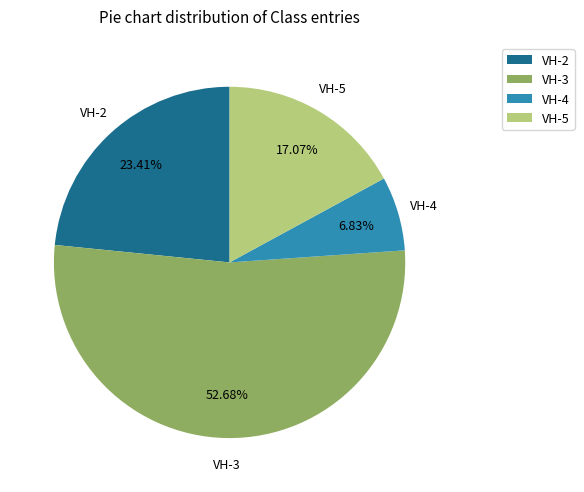

To the nearest percent, what portion does VH-2 represent?

23%